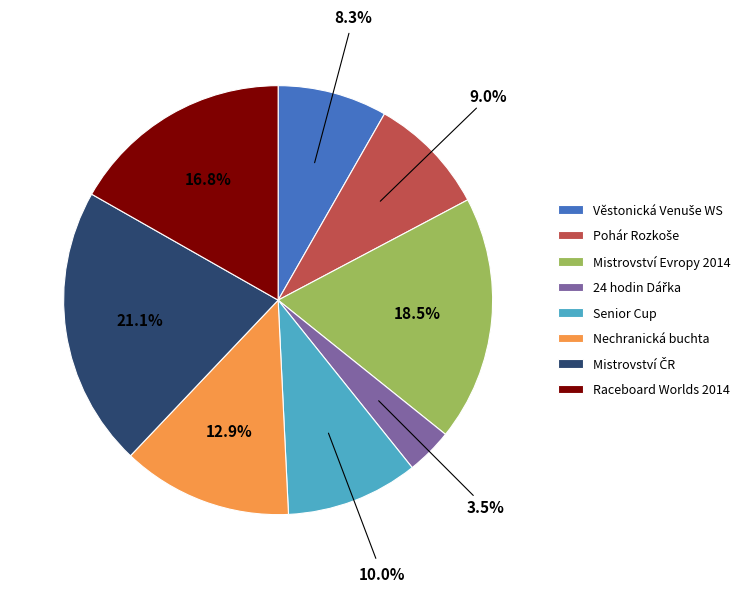

Does Senior Cup account for over 50% of the chart?

No